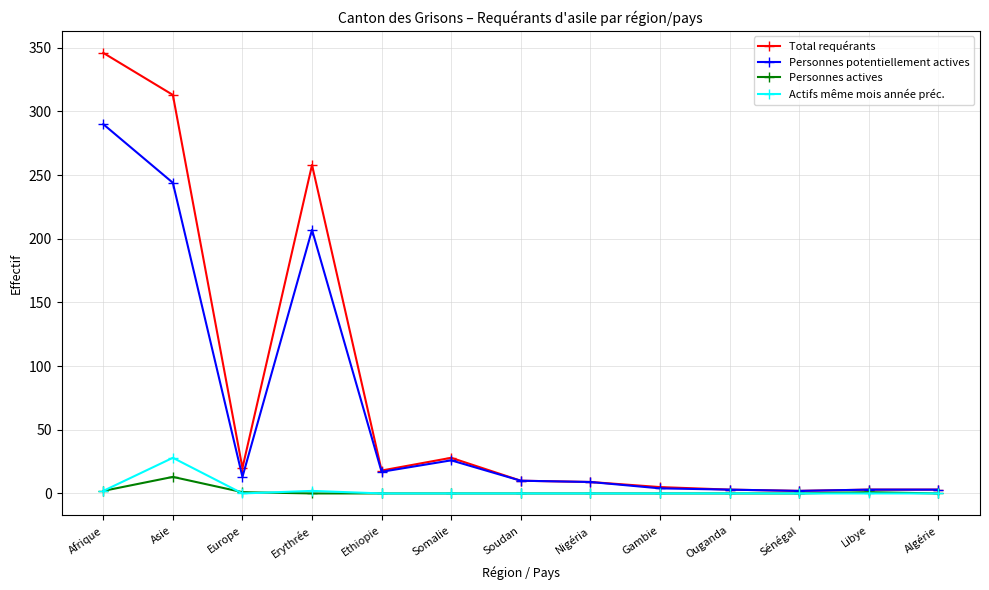

Which category has the highest value in the Total requérants series?

Afrique